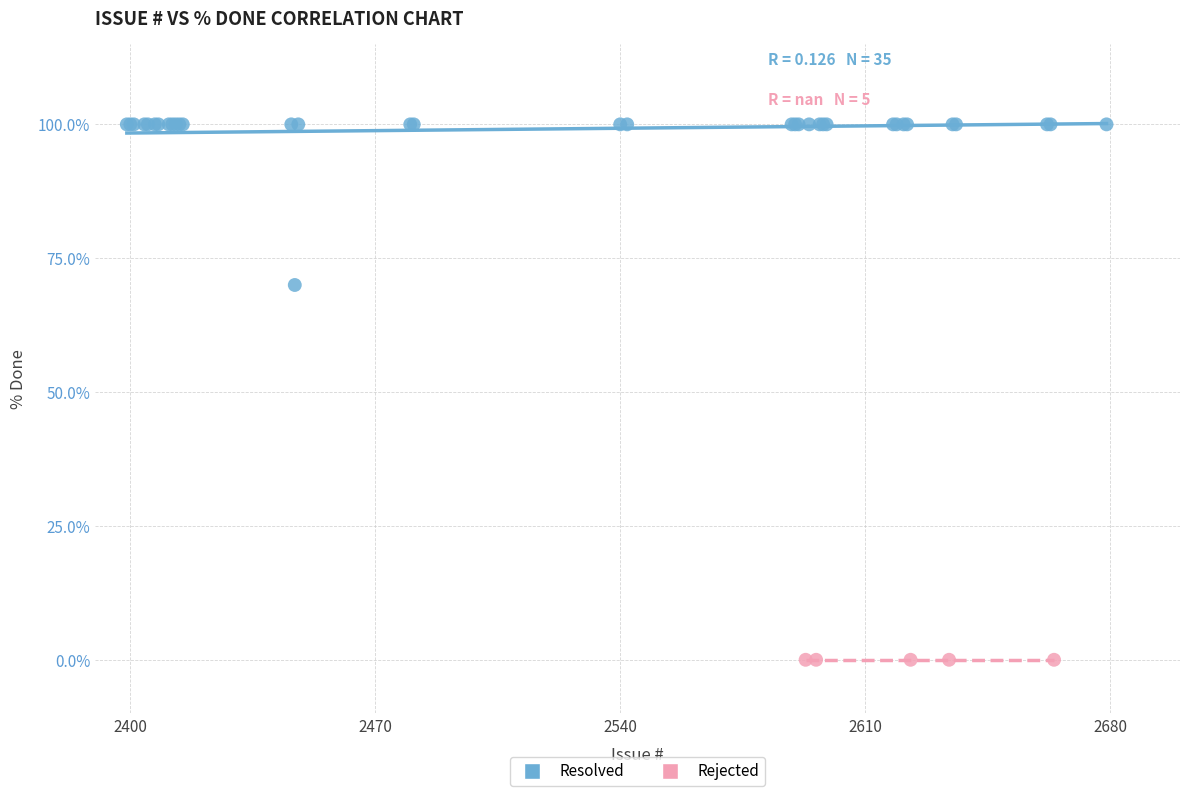

Which series reaches the minimum Y coordinate?

Rejected